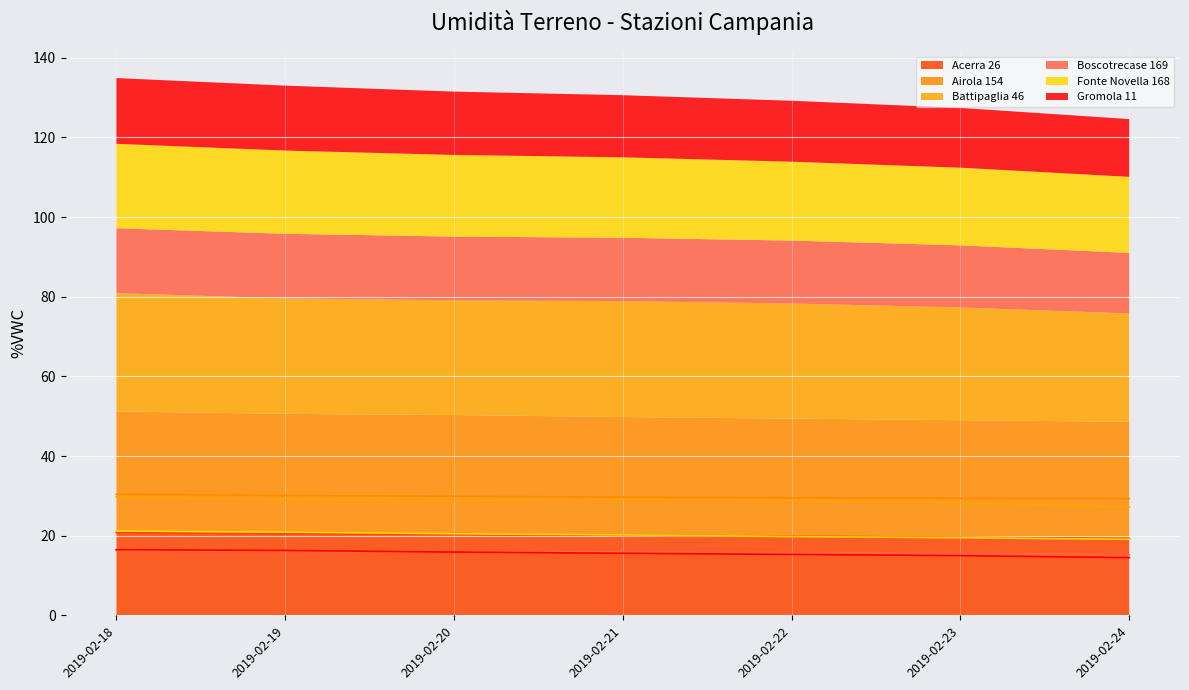

What is the lowest value of the Battipaglia 46 series?

27.2